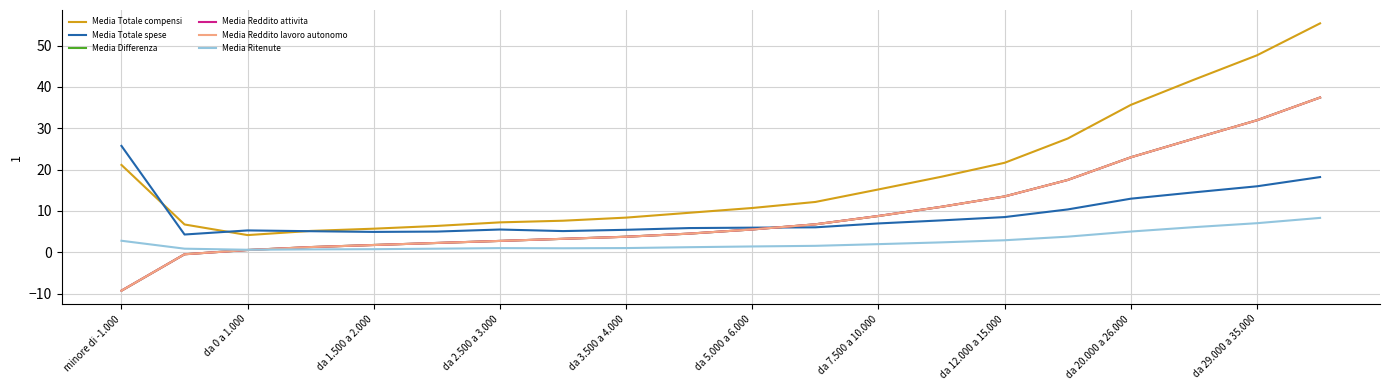

What is the highest value of the Media Reddito lavoro autonomo series?

37.5